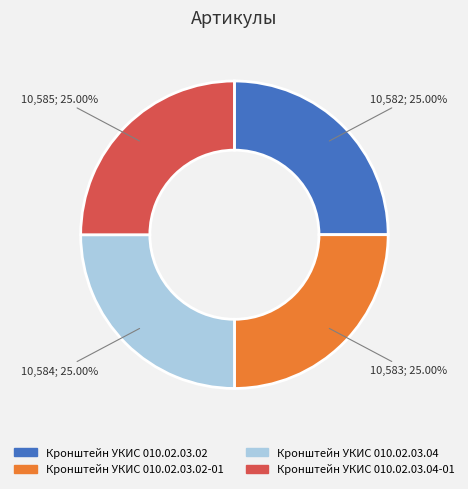

Is there a majority slice in this chart?

No